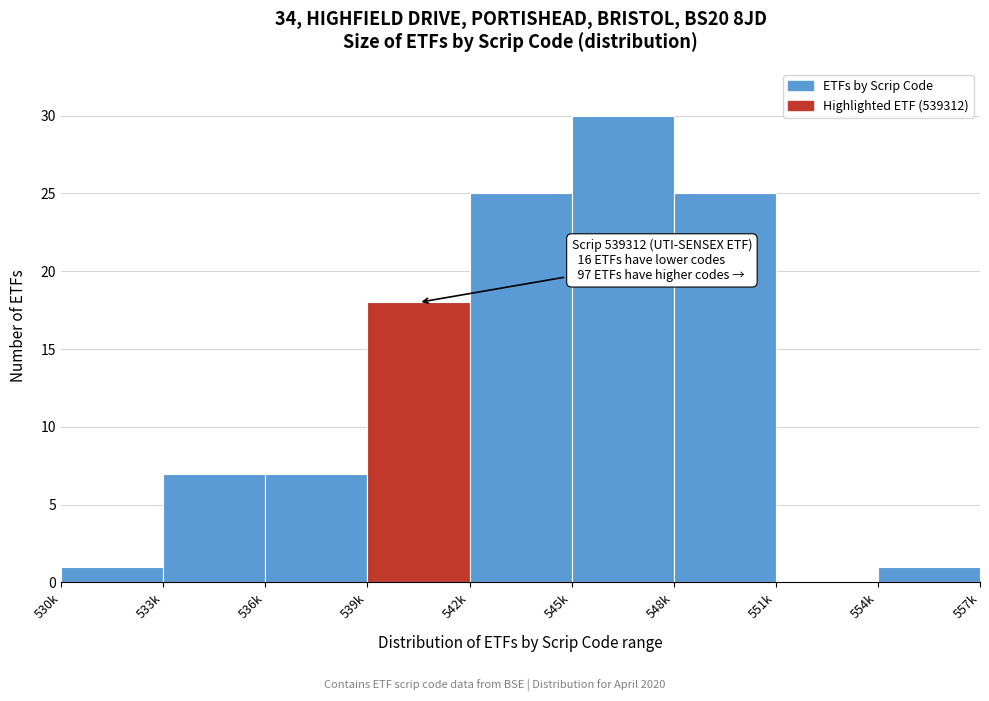

Reading right to left, extract all data points from this chart.

554k=1	551k=0	548k=25	545k=30	542k=25	539k=18	536k=7	533k=7	530k=1